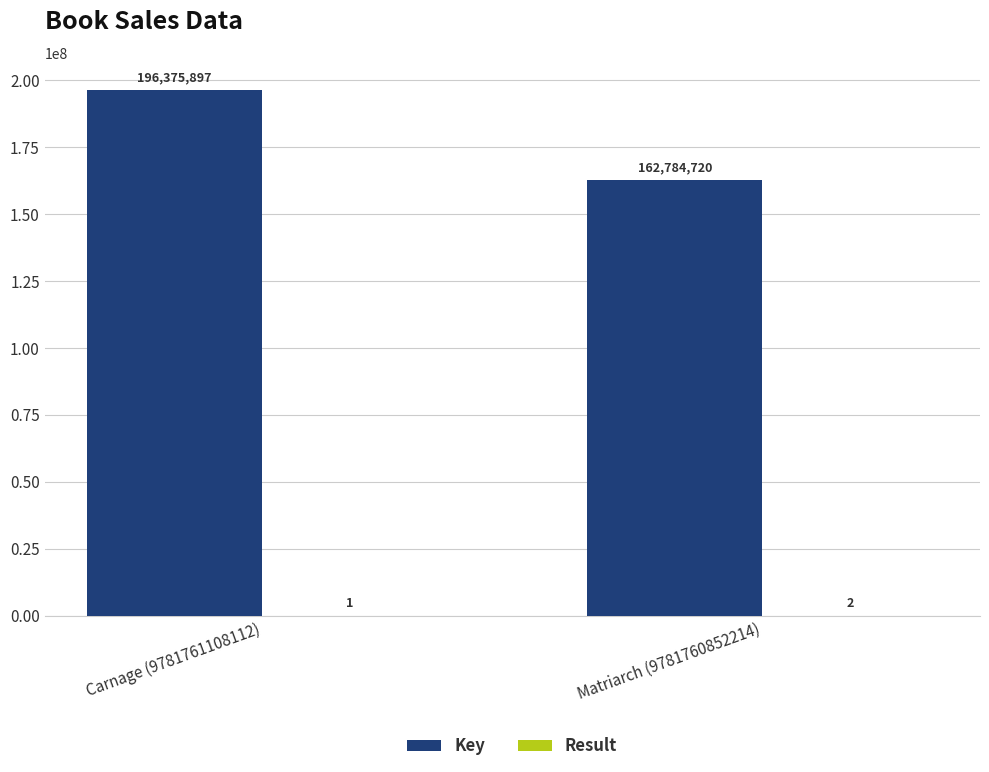

Which series has the largest total across all categories?

Key